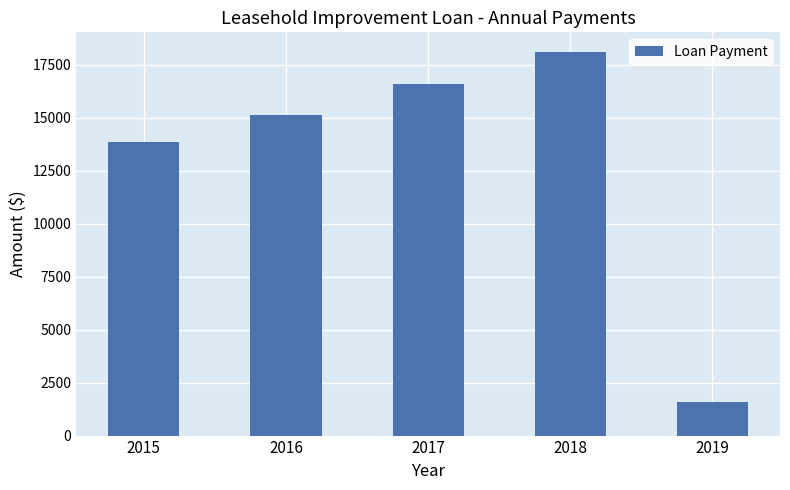

What is the change in value from 2017 to 2019?

-14975